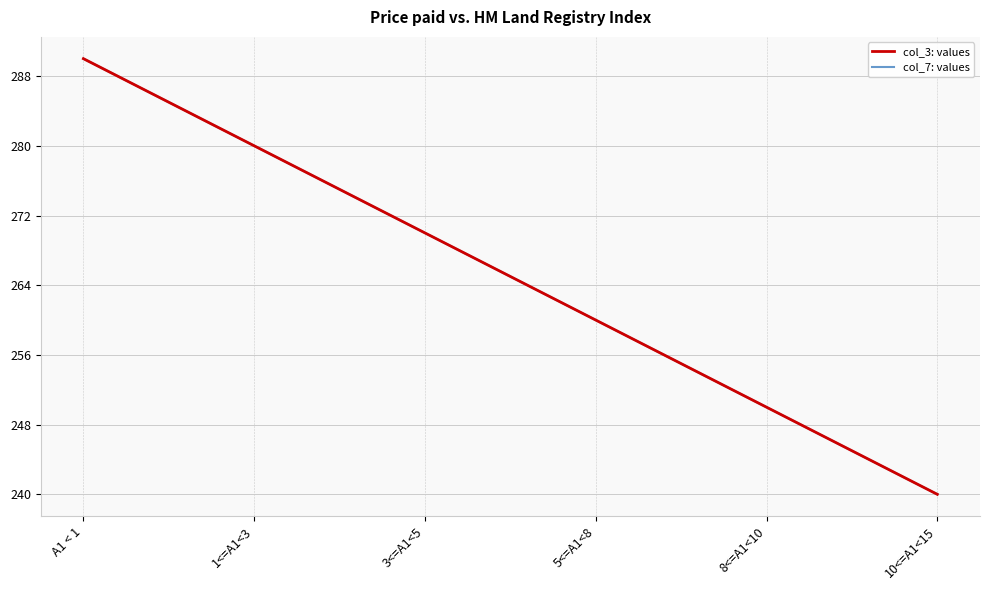

True or false: col_3: values and col_7: values intersect in this chart.

False